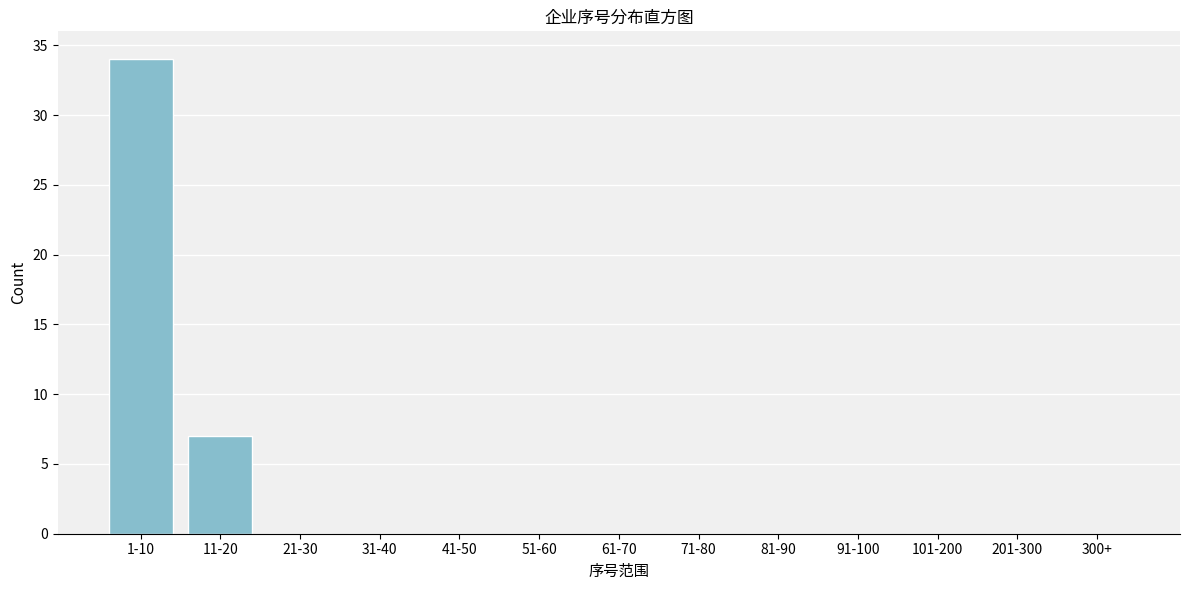

Reading right to left, what are all the values shown in this chart?

300+=0	201-300=0	101-200=0	91-100=0	81-90=0	71-80=0	61-70=0	51-60=0	41-50=0	31-40=0	21-30=0	11-20=7	1-10=34